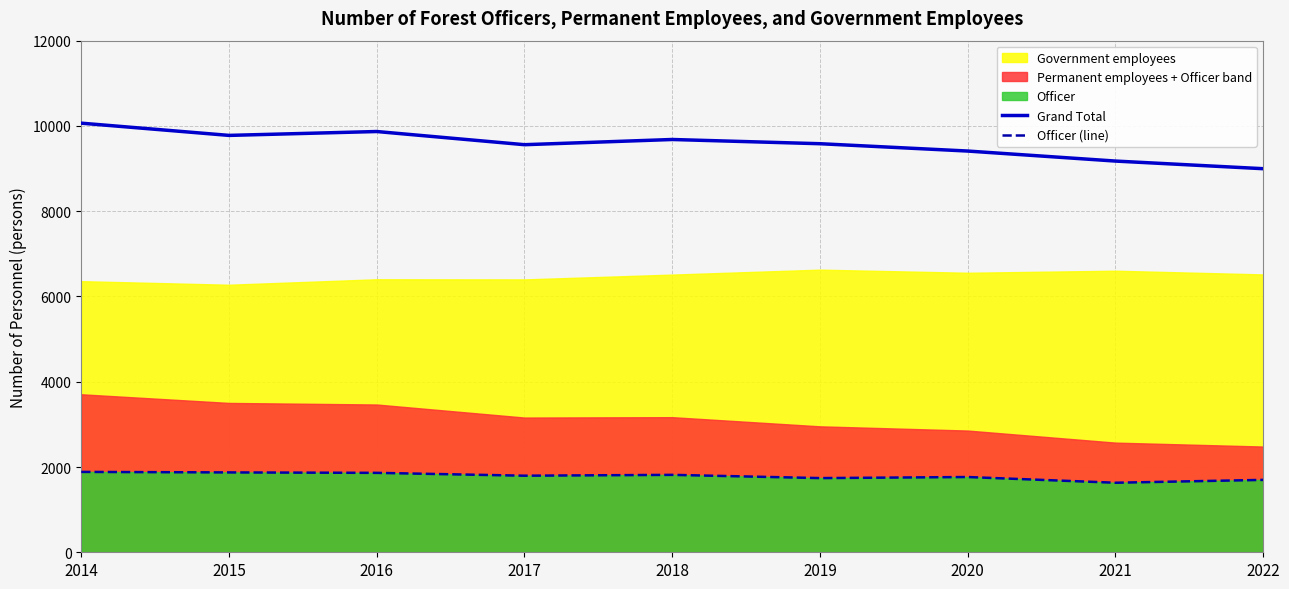

True or false: Grand Total and Officer (line) cross at least once.

False